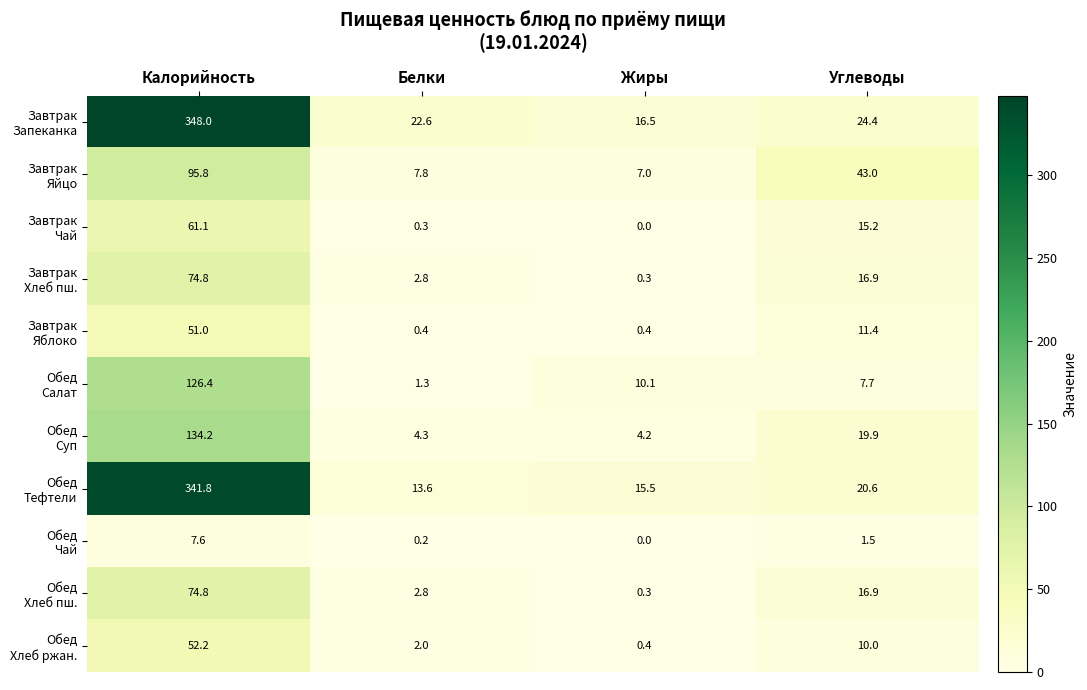

What is the spread (max minus min) of values at Белки?

22.4